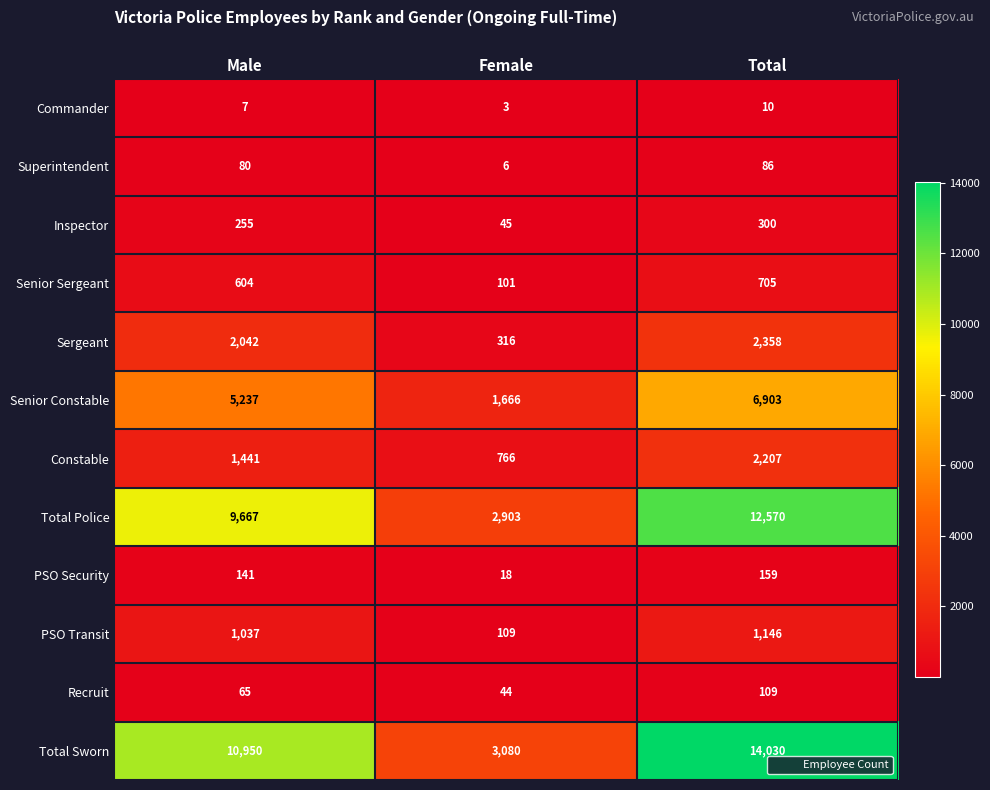

Which series has the widest spread of values?

Total Sworn